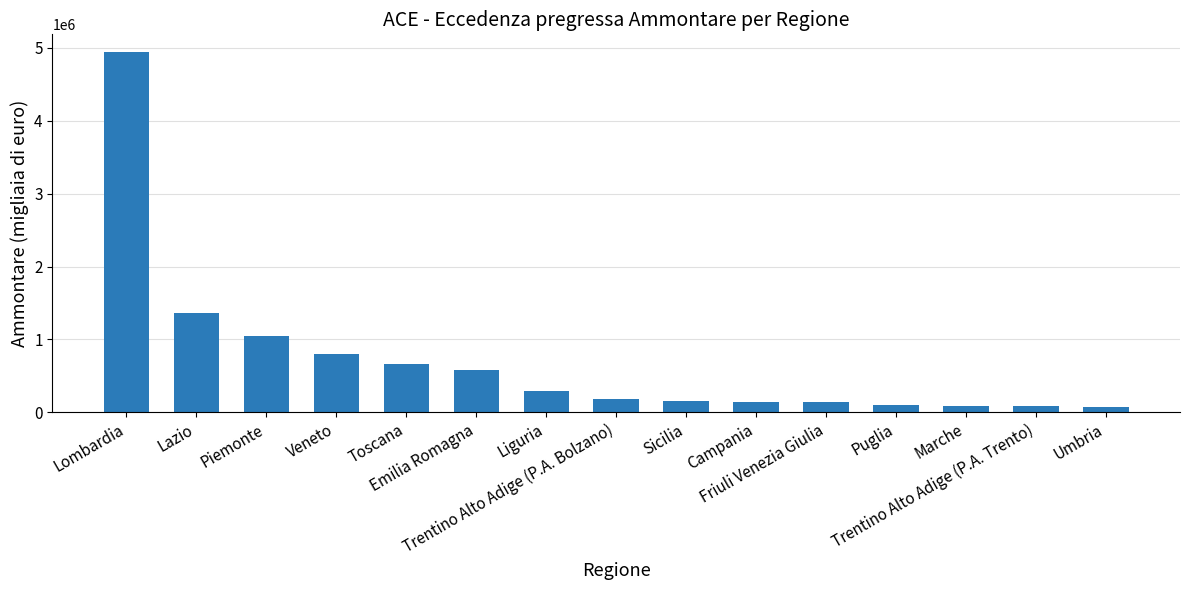

What is the label of the 6th bar from the left?

Emilia Romagna